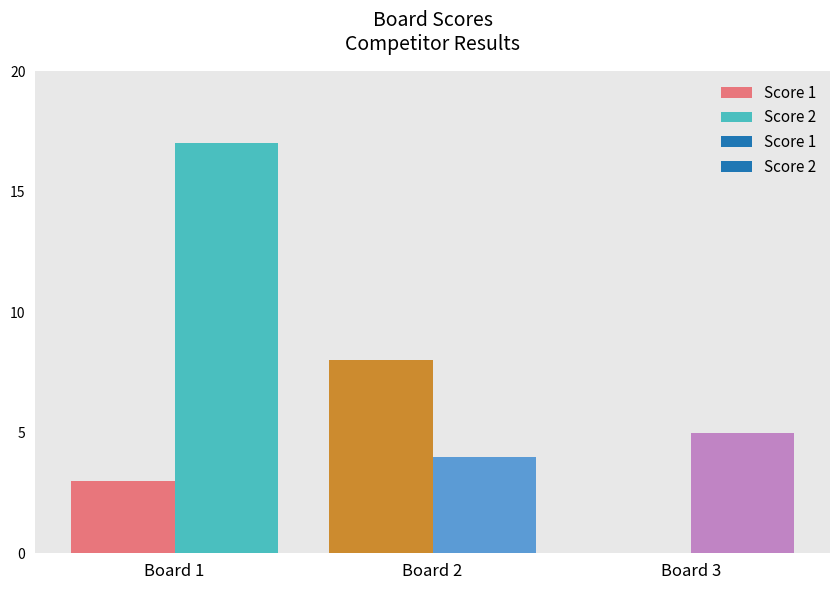

How many categories are shown in the chart?

3